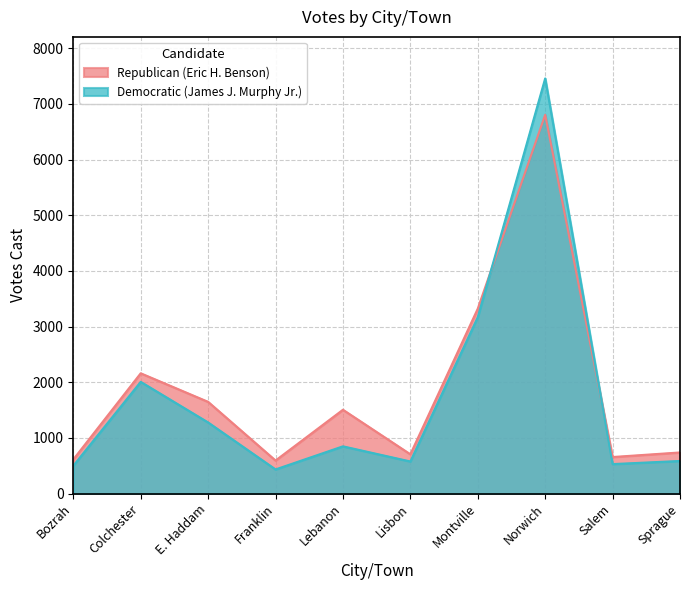

Which category has the highest value in the Republican (Eric H. Benson) series?

Norwich